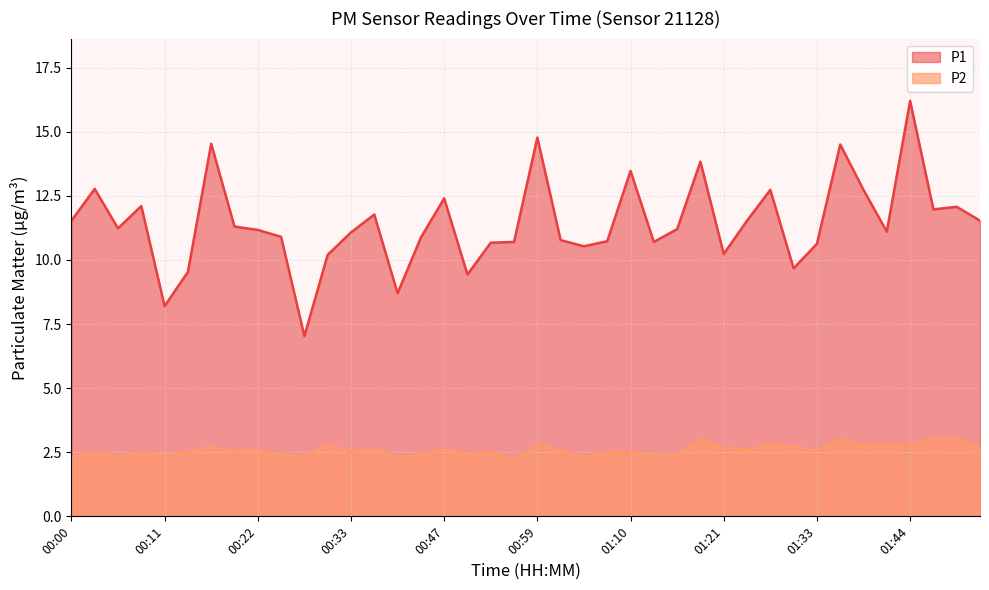

How many lines are shown in the chart?

2